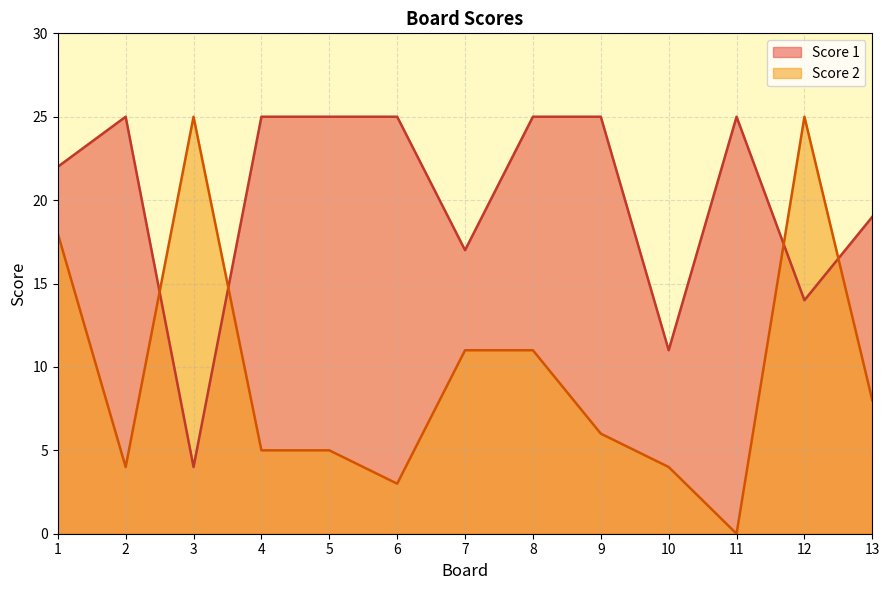

What is the total value across all series at 13?

27